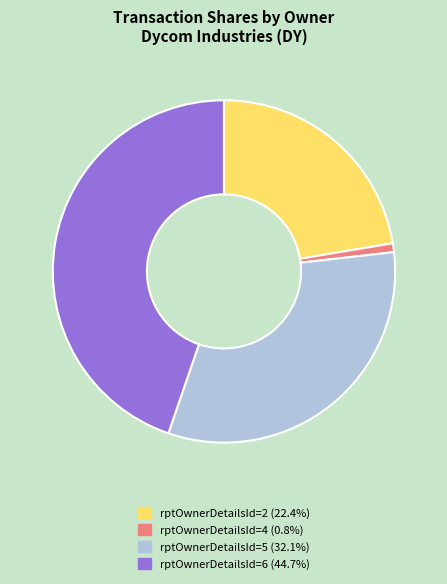

How many segments does this pie chart have?

4